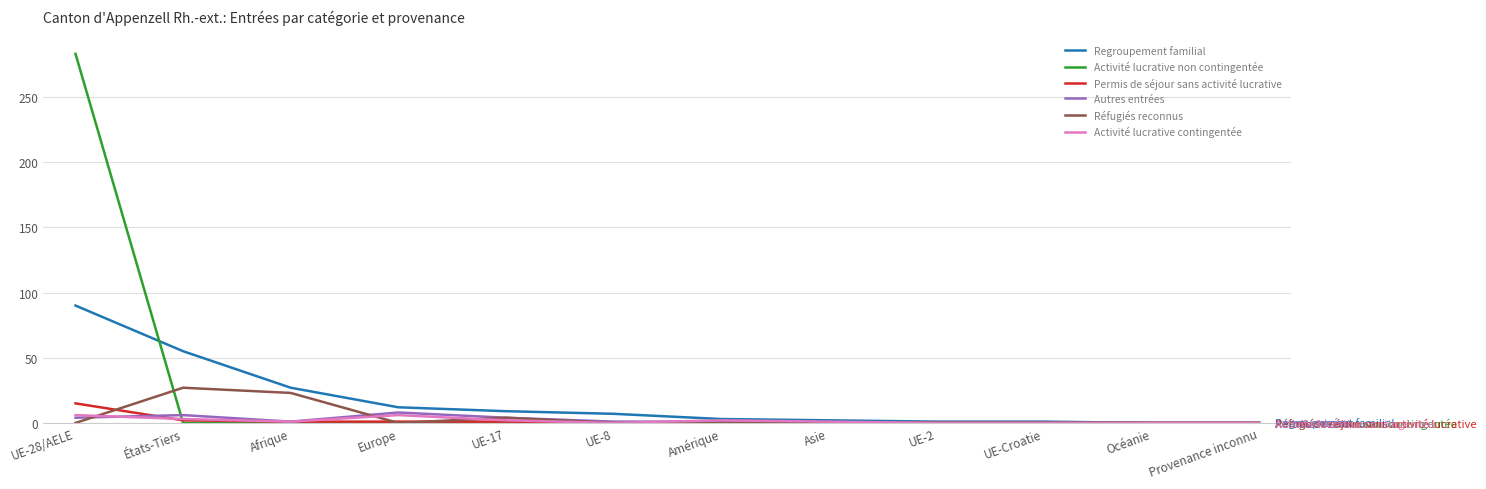

Is it true that Activité lucrative contingentée equals 2 at UE-17?

True